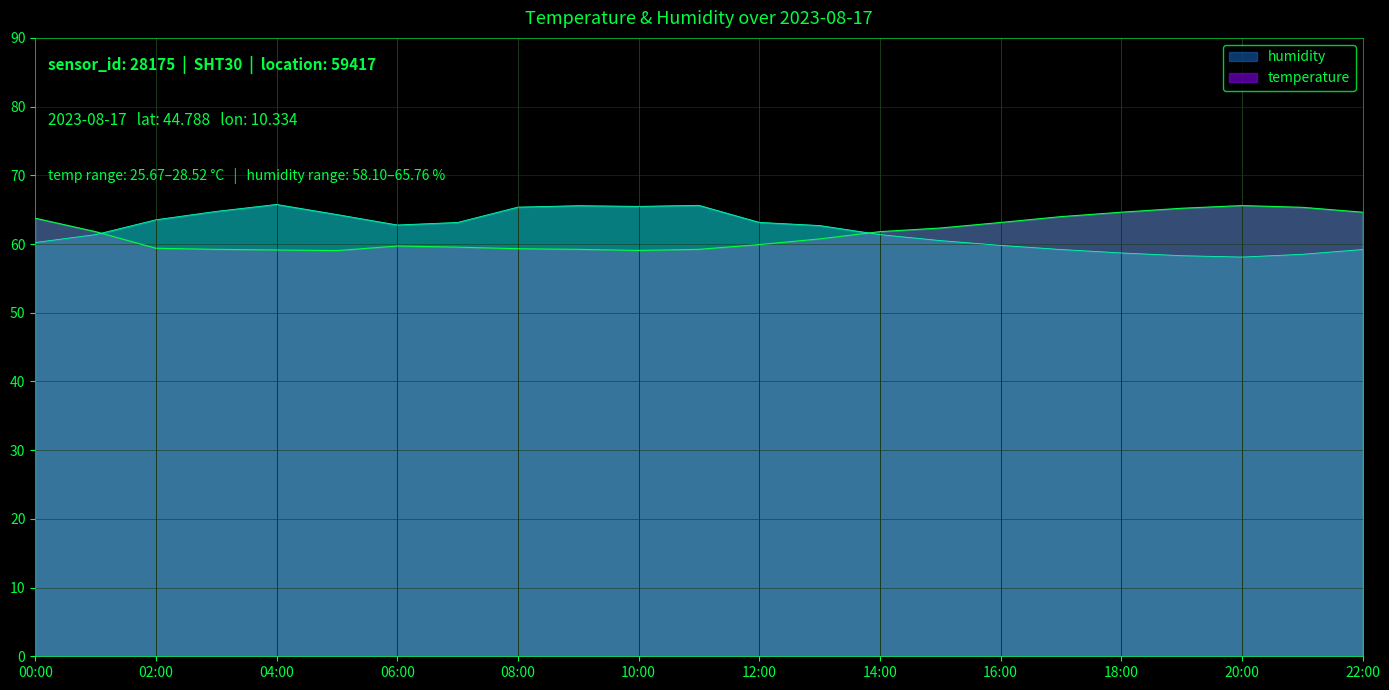

At which category does temperature reach its first local peak?

06:00